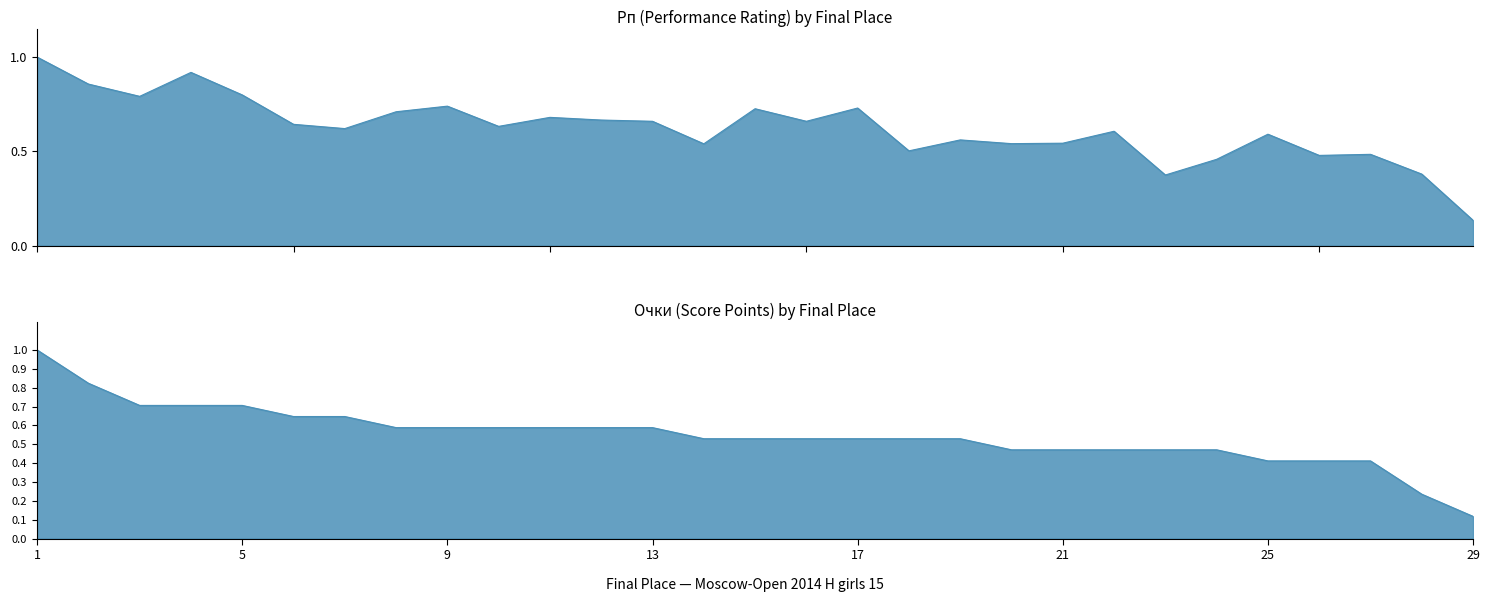

What is the average value of the Рп series?

0.6